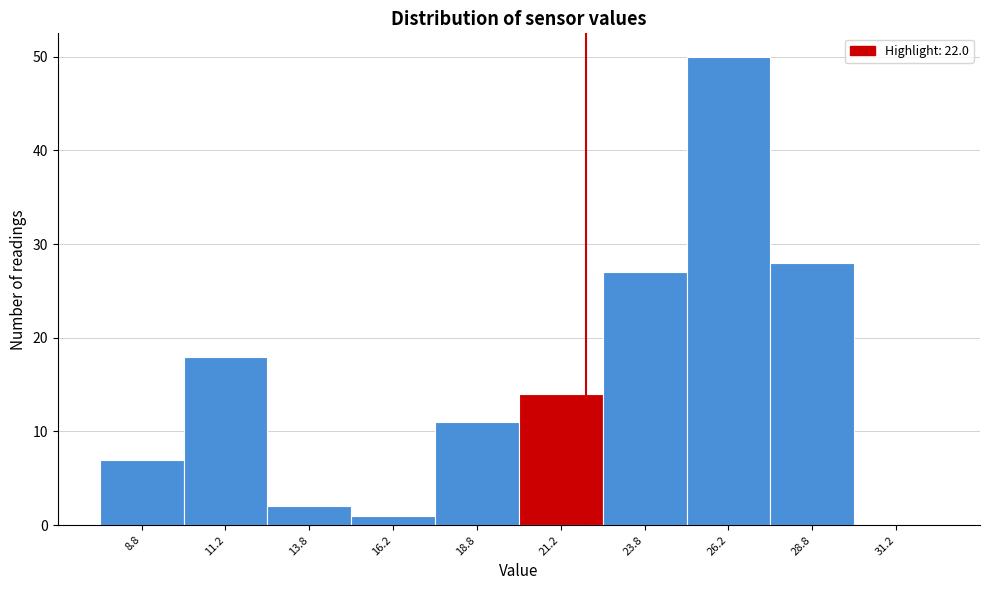

Which range on the x-axis has the tallest bar?

25.0 to 27.5